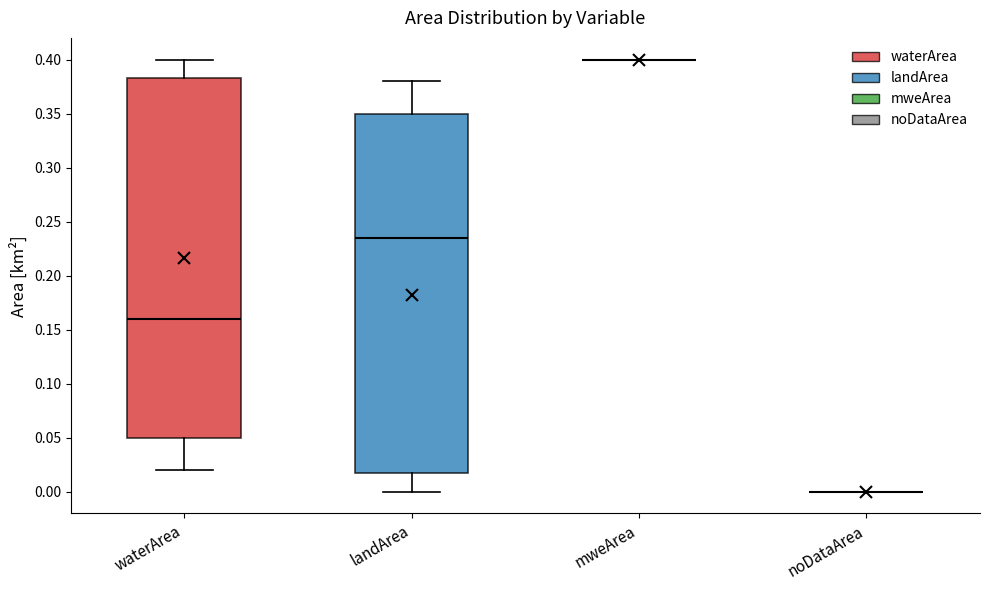

Reading left to right, transcribe this box plot: for each box, give where its median line is, the range the box spans, and where its two whiskers end, as read against the y-axis. The values are not printed on the chart, so give them approximately, as read against the axis.

waterArea: median 0.160, box 0.050 to 0.385, whiskers 0.020 to 0.400
landArea: median 0.235, box 0.020 to 0.350, whiskers 0.000 to 0.380
mweArea: box collapsed to a line at 0.400, whiskers 0.400 to 0.400
noDataArea: box collapsed to a line at 0.000, whiskers 0.000 to 0.000